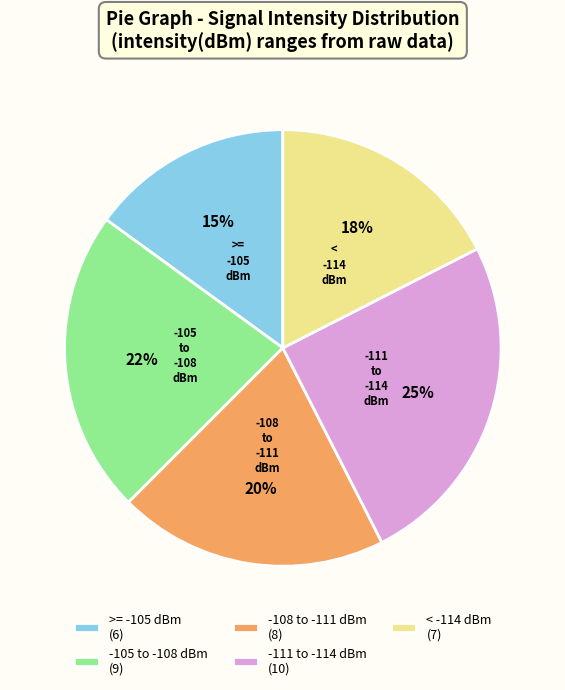

To the nearest percent, what portion does < -114 dBm represent?

17%